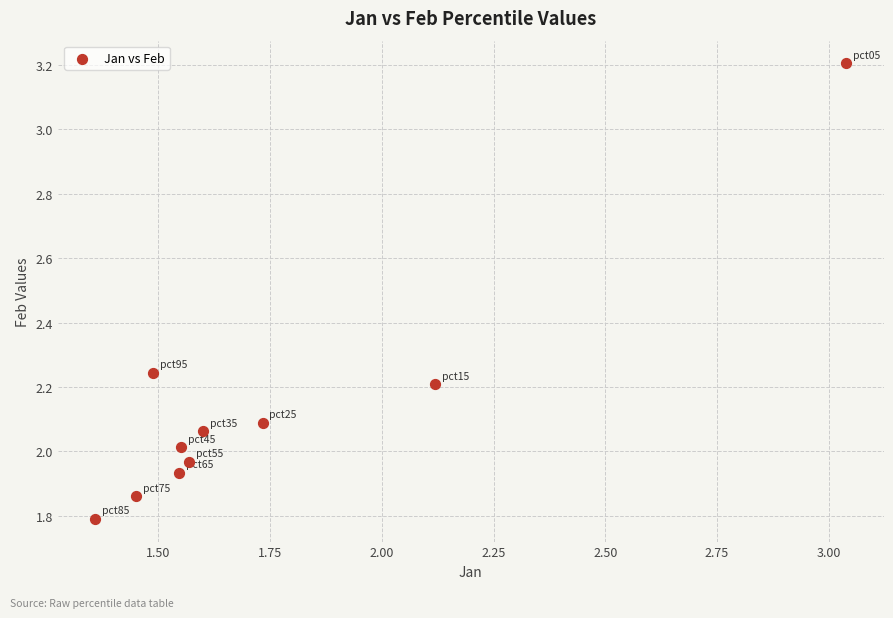

What is the range of X values (max minus min)?

1.7